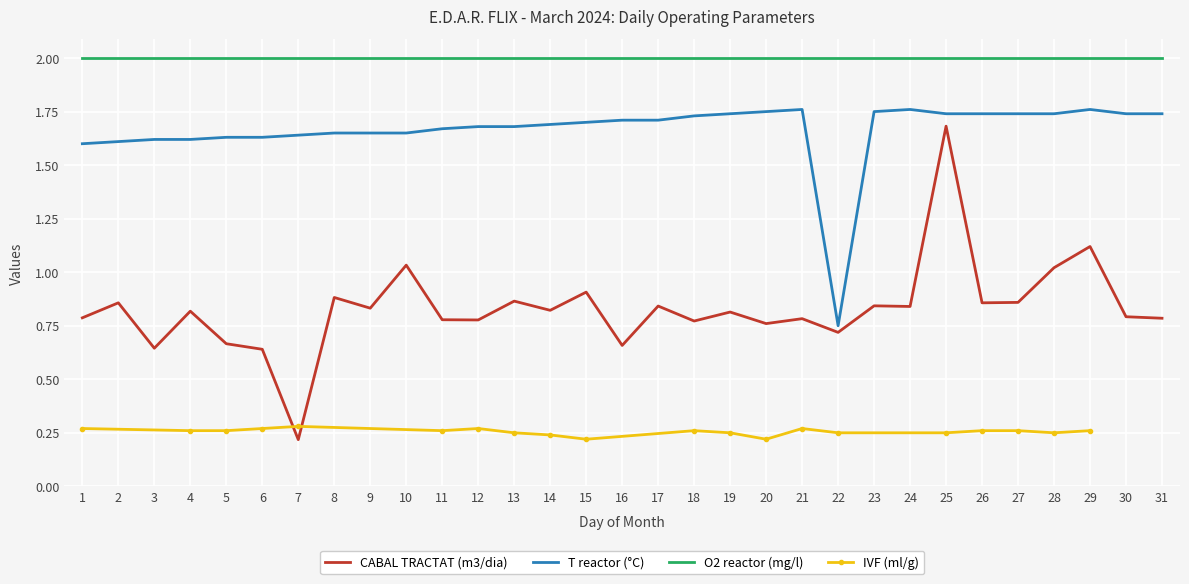

The value of CABAL TRACTAT (m3/dia) at 13 is 1.3. True or false?

False